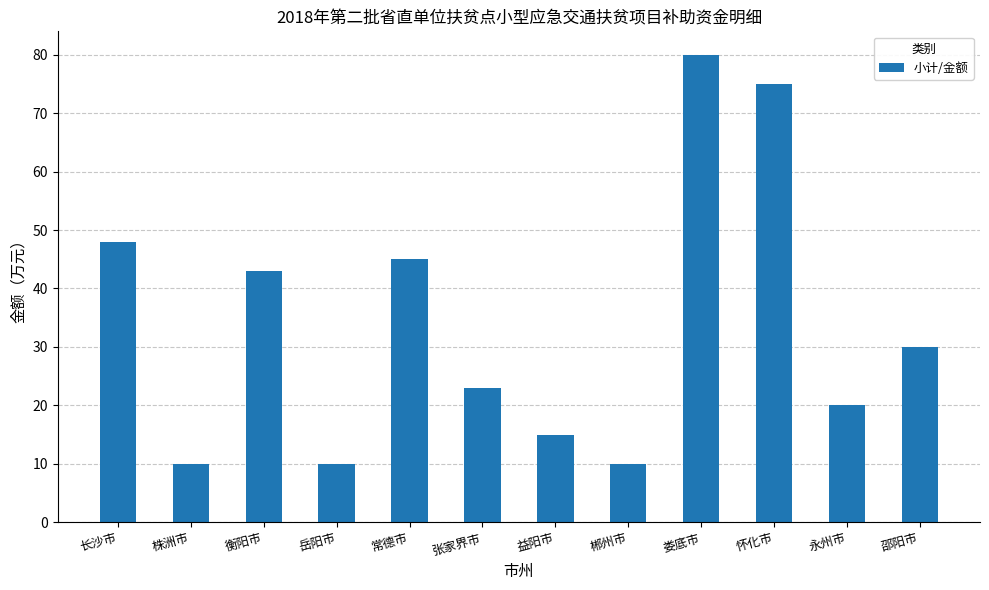

What is the label of the 8th bar from the right?

常德市